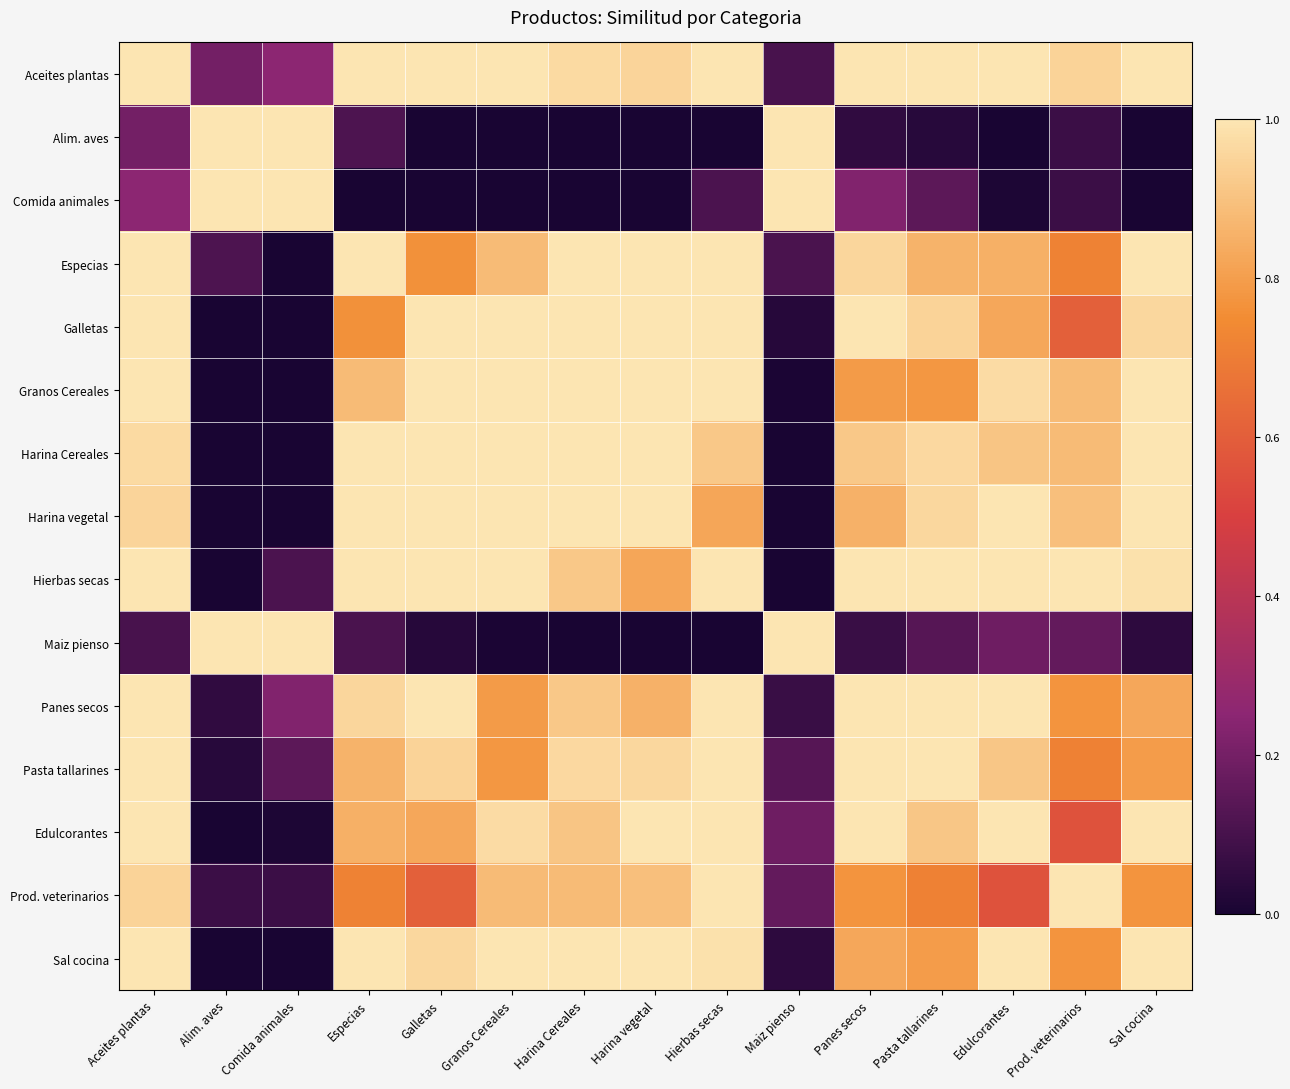

Reading left to right, extract all data points from this chart.

Aceites plantas: Aceites plantas=1.0	Alim. aves=0.2	Comida animales=0.3	Especias=1.0	Galletas=1.0	Granos Cereales=1.0	Harina Cereales=1.0	Harina vegetal=1.0	Hierbas secas=1.0	Maiz pienso=0.1	Panes secos=1.0	Pasta tallarines=1.0	Edulcorantes=1.0	Prod. veterinarios=0.9	Sal cocina=1.0
Alim. aves: Aceites plantas=0.2	Alim. aves=1.0	Comida animales=1.0	Especias=0.1	Galletas=0.0	Granos Cereales=0.0	Harina Cereales=0.0	Harina vegetal=0.0	Hierbas secas=0.0	Maiz pienso=1.0	Panes secos=0.1	Pasta tallarines=0.0	Edulcorantes=0.0	Prod. veterinarios=0.1	Sal cocina=0.0
Comida animales: Aceites plantas=0.3	Alim. aves=1.0	Comida animales=1.0	Especias=0.0	Galletas=0.0	Granos Cereales=0.0	Harina Cereales=0.0	Harina vegetal=0.0	Hierbas secas=0.1	Maiz pienso=1.0	Panes secos=0.2	Pasta tallarines=0.1	Edulcorantes=0.0	Prod. veterinarios=0.1	Sal cocina=0.0
Especias: Aceites plantas=1.0	Alim. aves=0.1	Comida animales=0.0	Especias=1.0	Galletas=0.8	Granos Cereales=0.9	Harina Cereales=1.0	Harina vegetal=1.0	Hierbas secas=1.0	Maiz pienso=0.1	Panes secos=1.0	Pasta tallarines=0.9	Edulcorantes=0.8	Prod. veterinarios=0.7	Sal cocina=1.0
Galletas: Aceites plantas=1.0	Alim. aves=0.0	Comida animales=0.0	Especias=0.8	Galletas=1.0	Granos Cereales=1.0	Harina Cereales=1.0	Harina vegetal=1.0	Hierbas secas=1.0	Maiz pienso=0.0	Panes secos=1.0	Pasta tallarines=0.9	Edulcorantes=0.8	Prod. veterinarios=0.6	Sal cocina=1.0
Granos Cereales: Aceites plantas=1.0	Alim. aves=0.0	Comida animales=0.0	Especias=0.9	Galletas=1.0	Granos Cereales=1.0	Harina Cereales=1.0	Harina vegetal=1.0	Hierbas secas=1.0	Maiz pienso=0.0	Panes secos=0.8	Pasta tallarines=0.8	Edulcorantes=1.0	Prod. veterinarios=0.9	Sal cocina=1.0
Harina Cereales: Aceites plantas=1.0	Alim. aves=0.0	Comida animales=0.0	Especias=1.0	Galletas=1.0	Granos Cereales=1.0	Harina Cereales=1.0	Harina vegetal=1.0	Hierbas secas=0.9	Maiz pienso=0.0	Panes secos=0.9	Pasta tallarines=1.0	Edulcorantes=0.9	Prod. veterinarios=0.9	Sal cocina=1.0
Harina vegetal: Aceites plantas=1.0	Alim. aves=0.0	Comida animales=0.0	Especias=1.0	Galletas=1.0	Granos Cereales=1.0	Harina Cereales=1.0	Harina vegetal=1.0	Hierbas secas=0.8	Maiz pienso=0.0	Panes secos=0.9	Pasta tallarines=1.0	Edulcorantes=1.0	Prod. veterinarios=0.9	Sal cocina=1.0
Hierbas secas: Aceites plantas=1.0	Alim. aves=0.0	Comida animales=0.1	Especias=1.0	Galletas=1.0	Granos Cereales=1.0	Harina Cereales=0.9	Harina vegetal=0.8	Hierbas secas=1.0	Maiz pienso=0.0	Panes secos=1.0	Pasta tallarines=1.0	Edulcorantes=1.0	Prod. veterinarios=1.0	Sal cocina=1.0
Maiz pienso: Aceites plantas=0.1	Alim. aves=1.0	Comida animales=1.0	Especias=0.1	Galletas=0.0	Granos Cereales=0.0	Harina Cereales=0.0	Harina vegetal=0.0	Hierbas secas=0.0	Maiz pienso=1.0	Panes secos=0.1	Pasta tallarines=0.1	Edulcorantes=0.2	Prod. veterinarios=0.2	Sal cocina=0.0
Panes secos: Aceites plantas=1.0	Alim. aves=0.1	Comida animales=0.2	Especias=1.0	Galletas=1.0	Granos Cereales=0.8	Harina Cereales=0.9	Harina vegetal=0.9	Hierbas secas=1.0	Maiz pienso=0.1	Panes secos=1.0	Pasta tallarines=1.0	Edulcorantes=1.0	Prod. veterinarios=0.8	Sal cocina=0.8
Pasta tallarines: Aceites plantas=1.0	Alim. aves=0.0	Comida animales=0.1	Especias=0.9	Galletas=0.9	Granos Cereales=0.8	Harina Cereales=1.0	Harina vegetal=1.0	Hierbas secas=1.0	Maiz pienso=0.1	Panes secos=1.0	Pasta tallarines=1.0	Edulcorantes=0.9	Prod. veterinarios=0.7	Sal cocina=0.8
Edulcorantes: Aceites plantas=1.0	Alim. aves=0.0	Comida animales=0.0	Especias=0.8	Galletas=0.8	Granos Cereales=1.0	Harina Cereales=0.9	Harina vegetal=1.0	Hierbas secas=1.0	Maiz pienso=0.2	Panes secos=1.0	Pasta tallarines=0.9	Edulcorantes=1.0	Prod. veterinarios=0.6	Sal cocina=1.0
Prod. veterinarios: Aceites plantas=0.9	Alim. aves=0.1	Comida animales=0.1	Especias=0.7	Galletas=0.6	Granos Cereales=0.9	Harina Cereales=0.9	Harina vegetal=0.9	Hierbas secas=1.0	Maiz pienso=0.2	Panes secos=0.8	Pasta tallarines=0.7	Edulcorantes=0.6	Prod. veterinarios=1.0	Sal cocina=0.8
Sal cocina: Aceites plantas=1.0	Alim. aves=0.0	Comida animales=0.0	Especias=1.0	Galletas=1.0	Granos Cereales=1.0	Harina Cereales=1.0	Harina vegetal=1.0	Hierbas secas=1.0	Maiz pienso=0.0	Panes secos=0.8	Pasta tallarines=0.8	Edulcorantes=1.0	Prod. veterinarios=0.8	Sal cocina=1.0